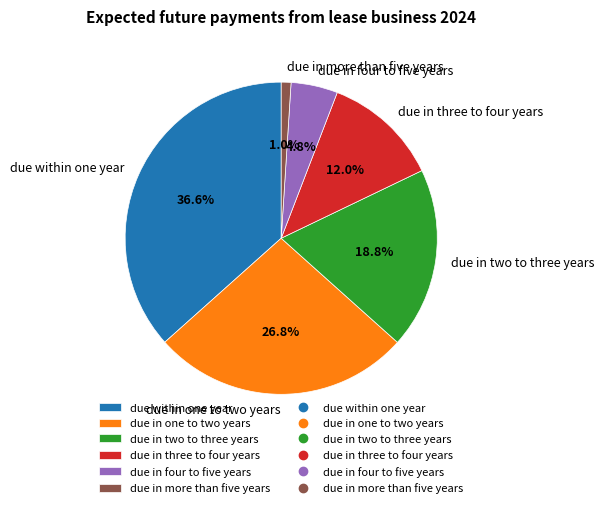

To the nearest percent, what portion does due in one to two years represent?

27%